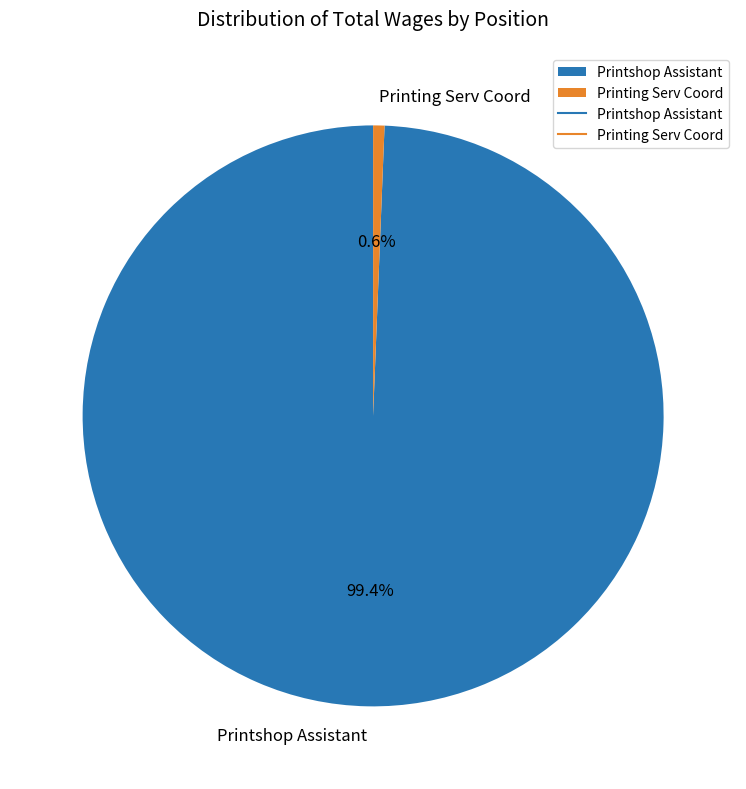

Is there any slice that represents more than half of the pie?

Yes